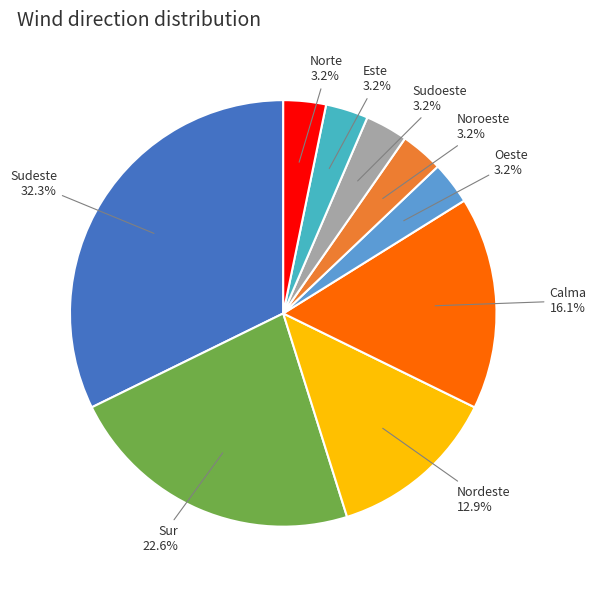

To the nearest percent, what portion does Este represent?

3%